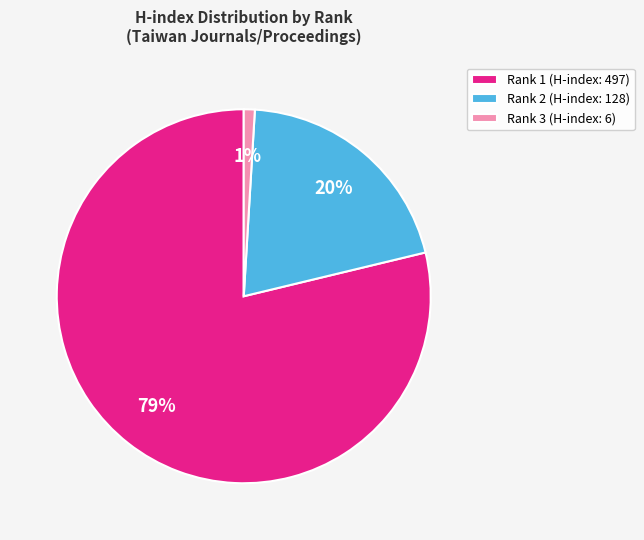

How many segments does this pie chart have?

3